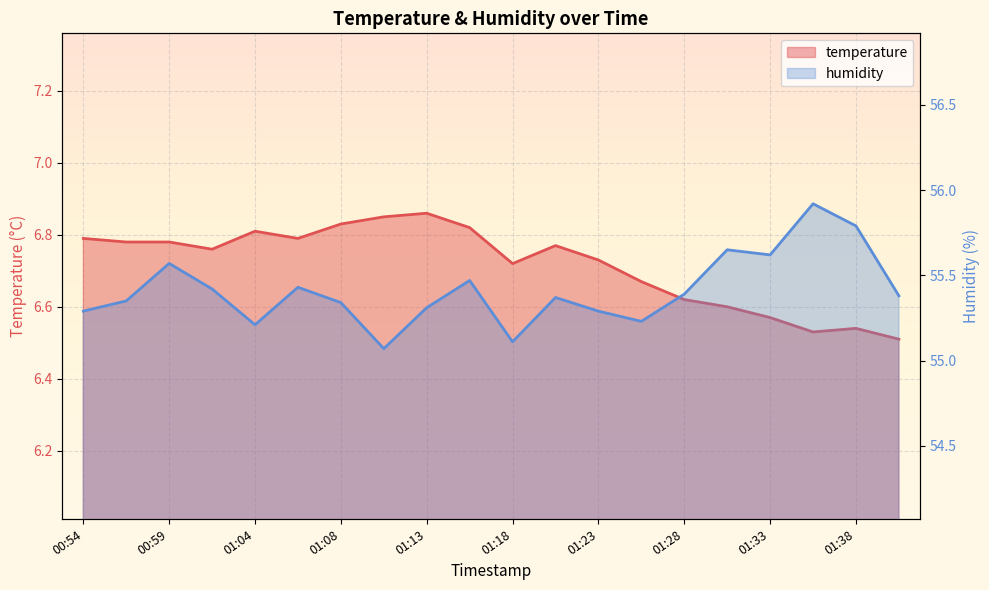

Which series has the largest total across all categories?

humidity